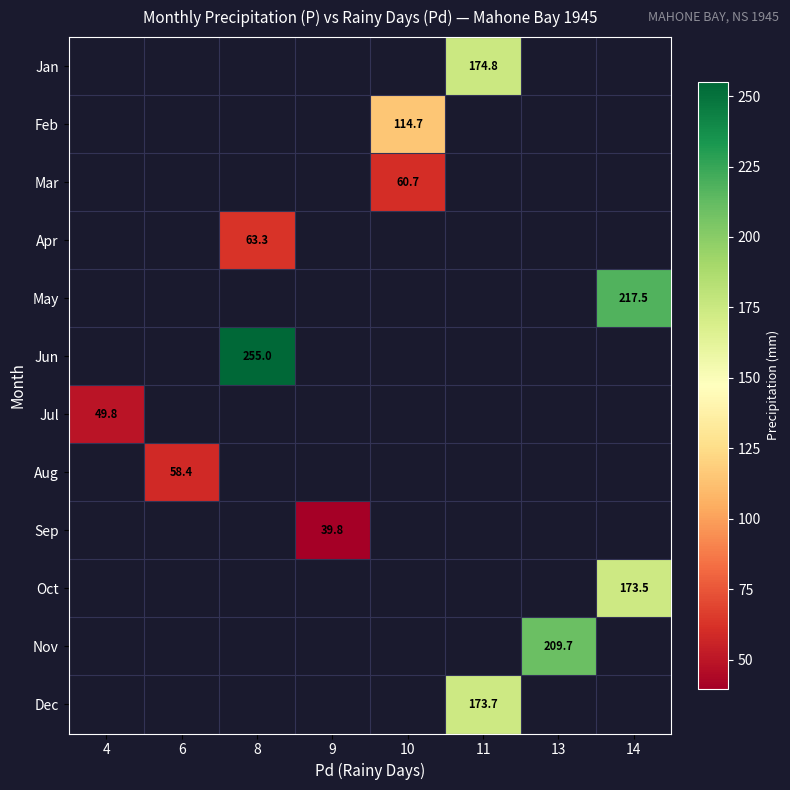

How many values in Mar are above zero?

1